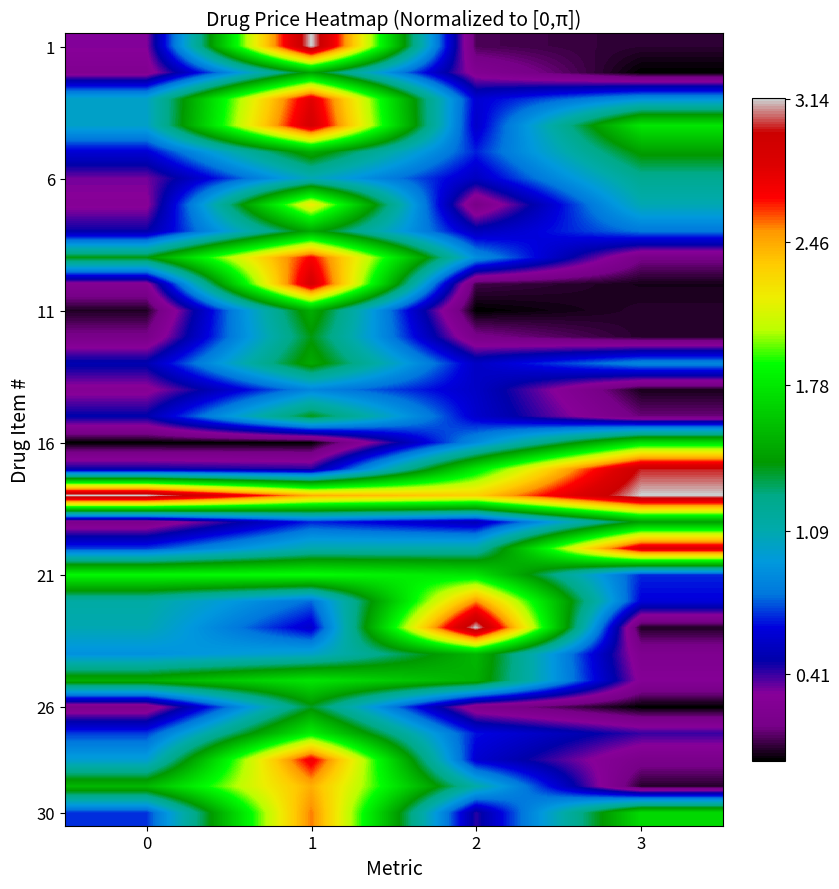

At how many categories does at least one series exceed 0?

4